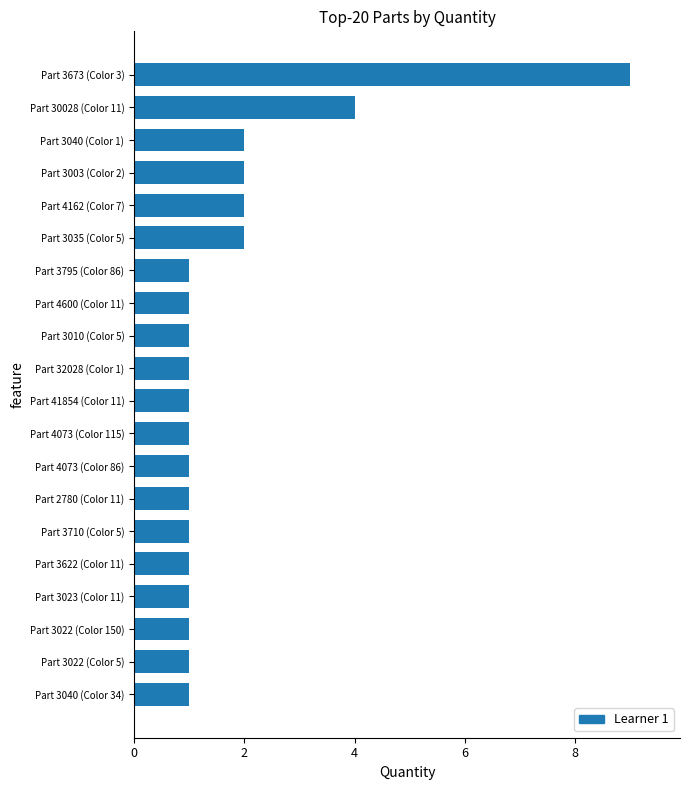

What is the change in value from Part 3022 (Color 150) to Part 30028 (Color 11)?

+3